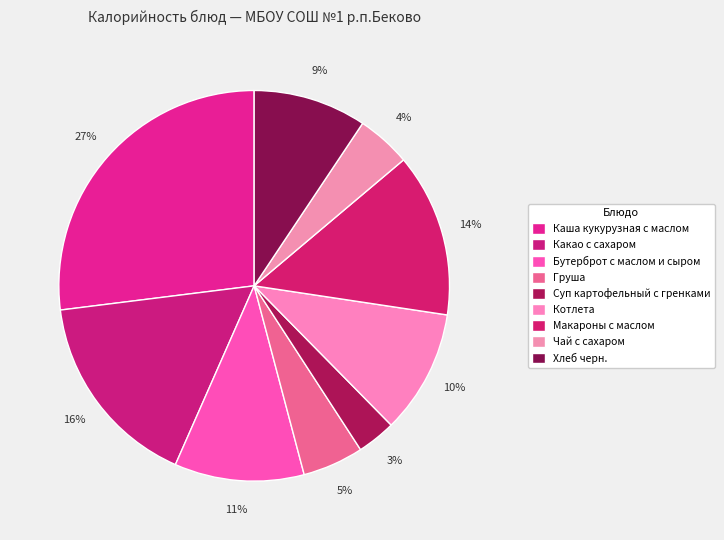

Combined, do Хлеб черн. and Котлета account for over 50%?

No